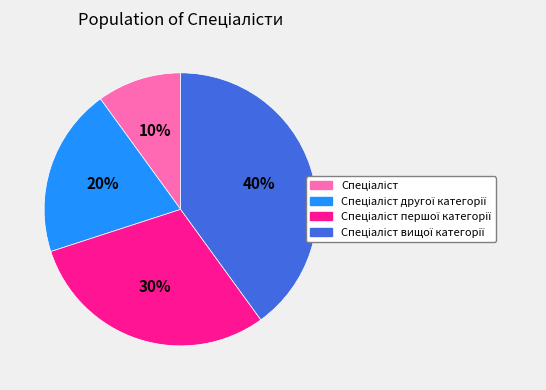

To the nearest percent, what is the average slice percentage?

25%